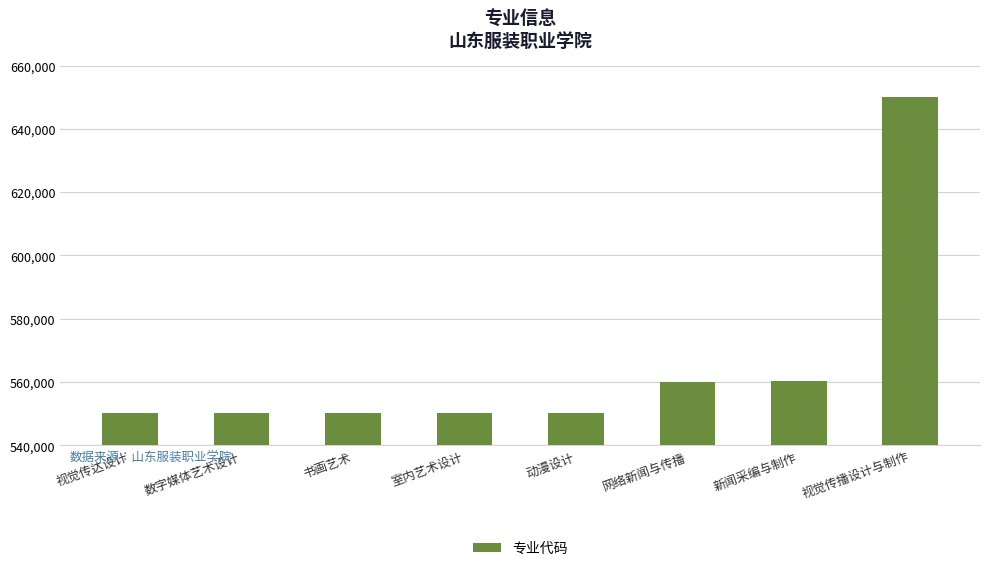

What is the approximate value at 书画艺术?

550107